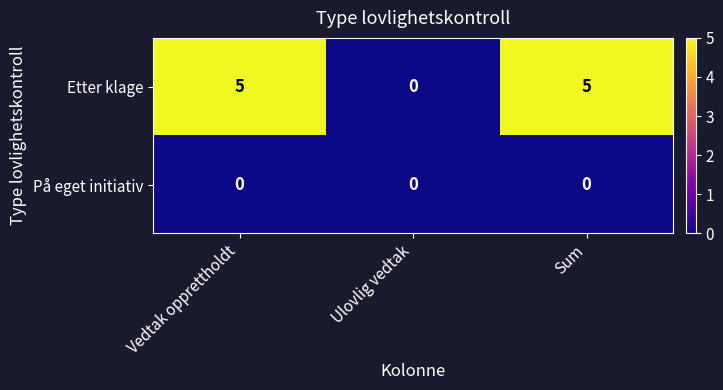

At Sum, list the series in order from largest to smallest.

Etter klage, På eget initiativ